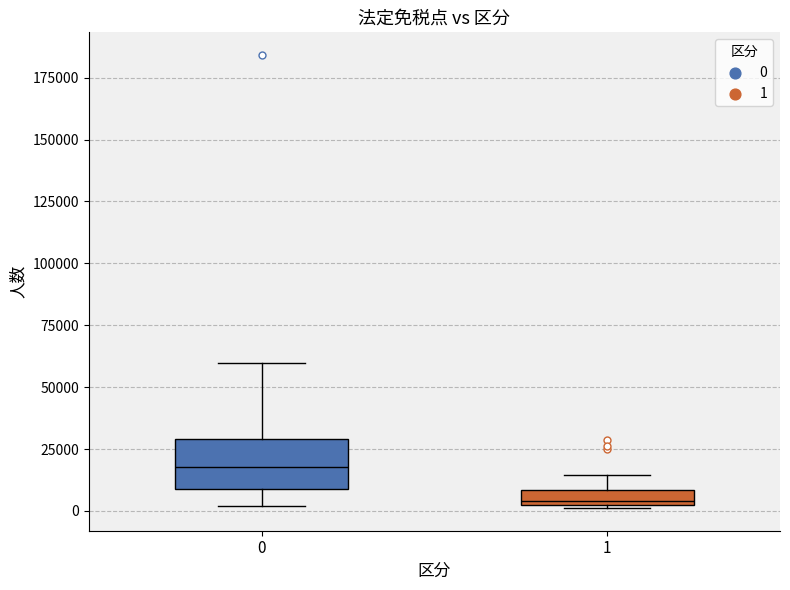

Where does the lower whisker of the box at x = 0 end on the y-axis? The values are not printed on the chart, so give them approximately, as read against the axis.

0